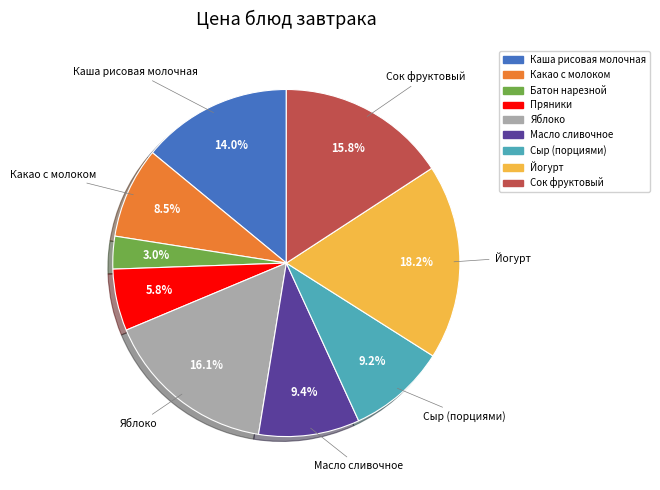

What percentage is the Йогурт slice, to the nearest percent?

18%